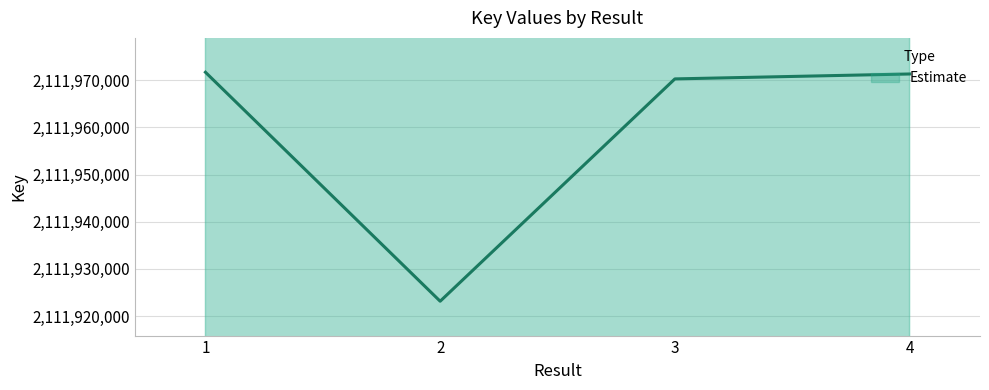

Reading left to right, transcribe all the data shown in this chart.

1=2111971672	2=2111923163	3=2111970260	4=2111971302